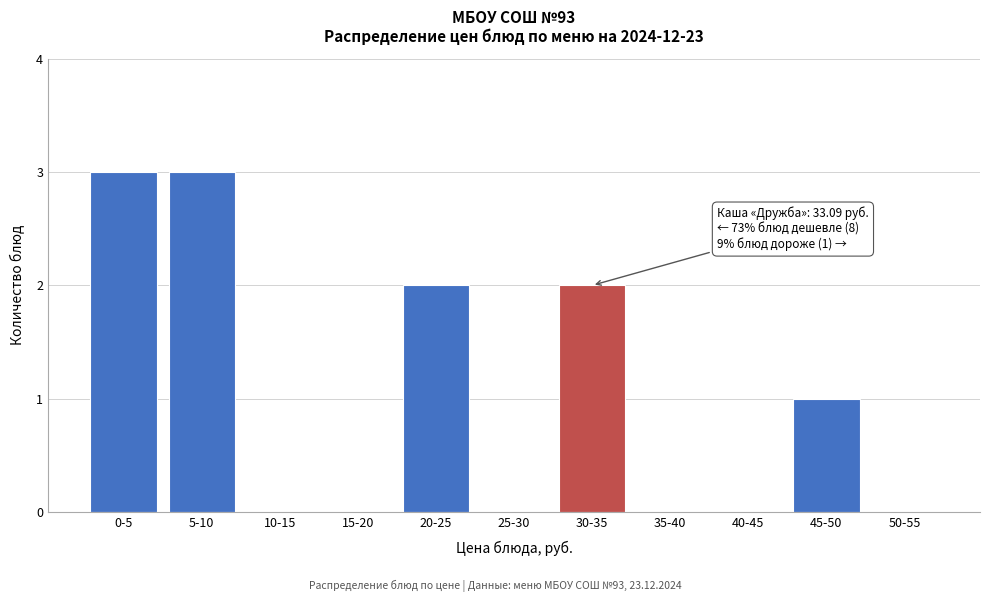

Reading left to right, extract all data points from this chart.

0-5=3	5-10=3	10-15=0	15-20=0	20-25=2	25-30=0	30-35=2	35-40=0	40-45=0	45-50=1	50-55=0